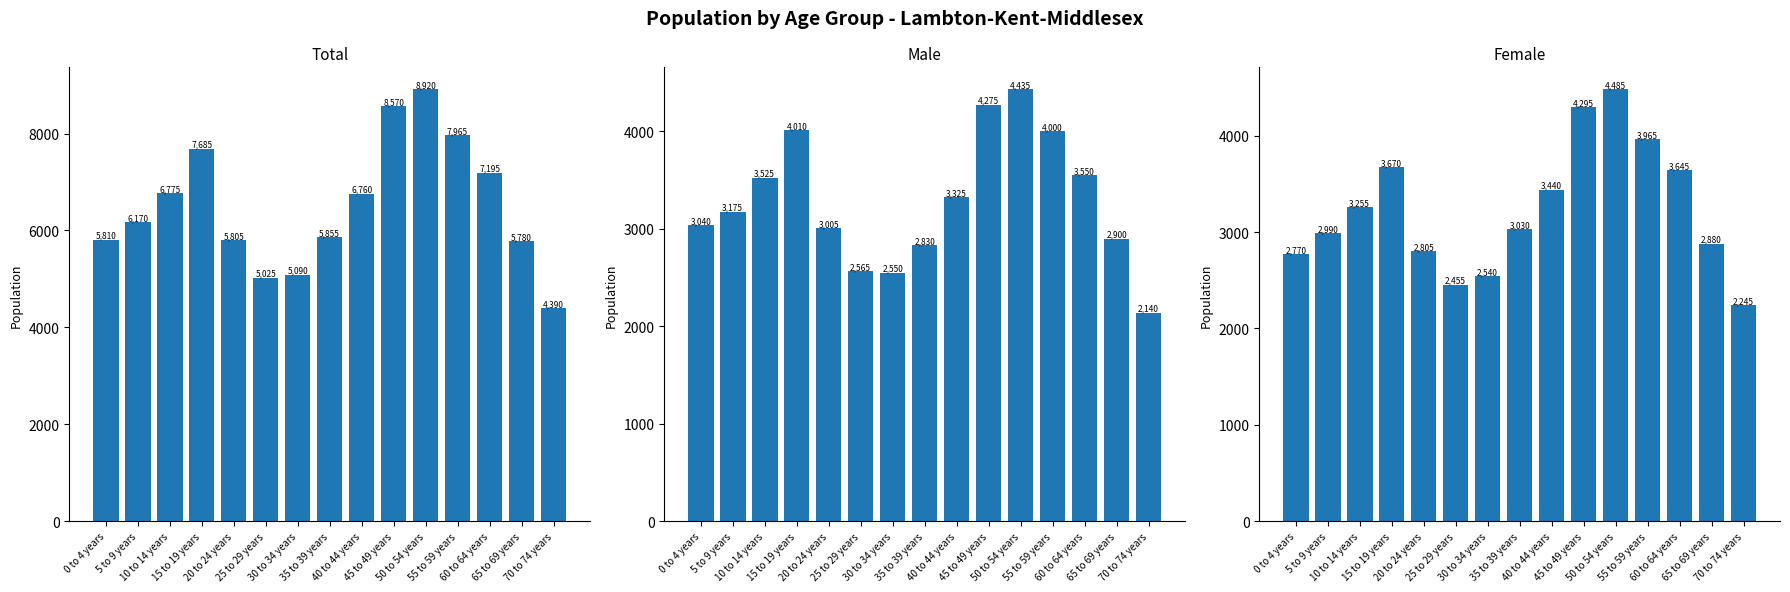

Is it true that Total equals 6170 at 5 to 9 years?

True